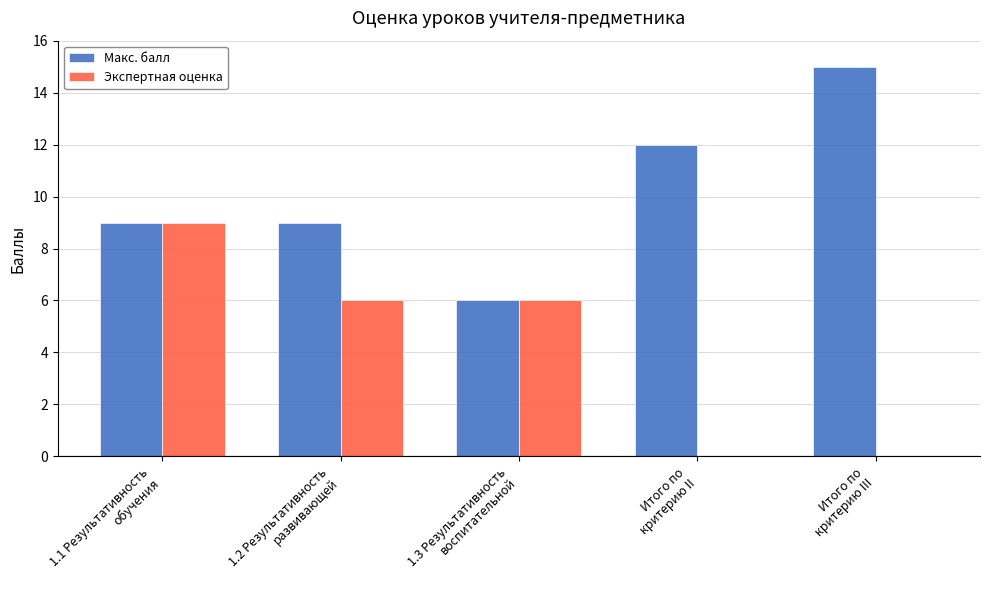

Read the Макс. балл value at Итого по
критерию II.

12